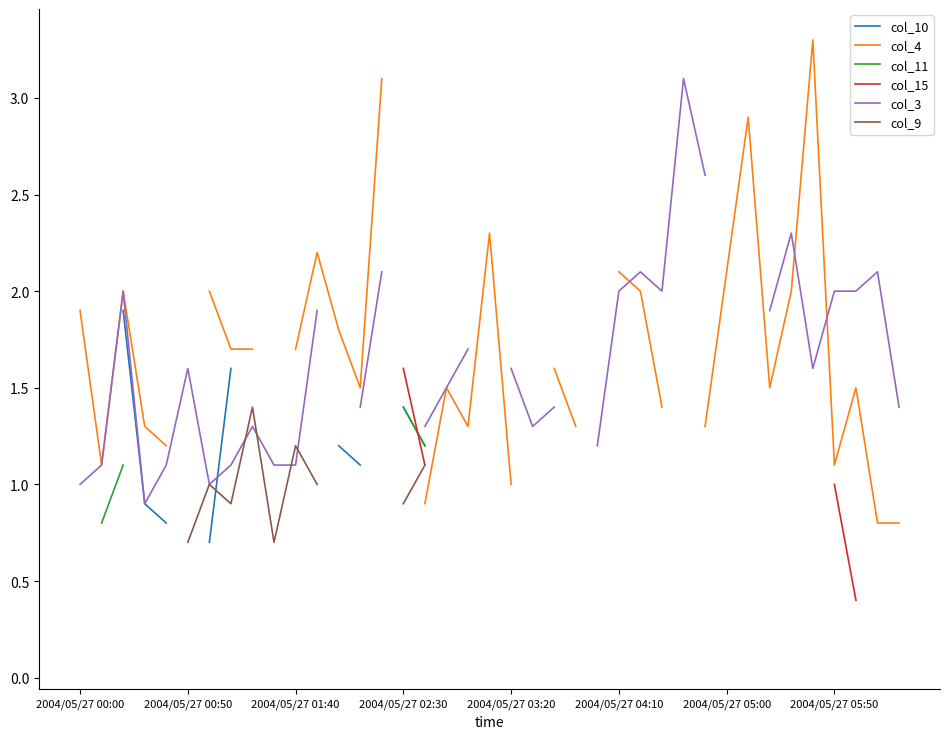

Which has a higher value, 12 or 31?

31